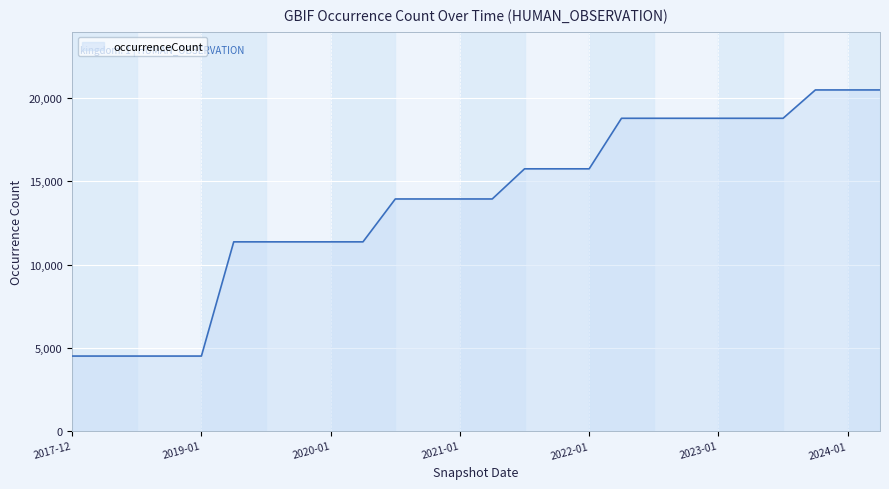

What is the average value?

13721